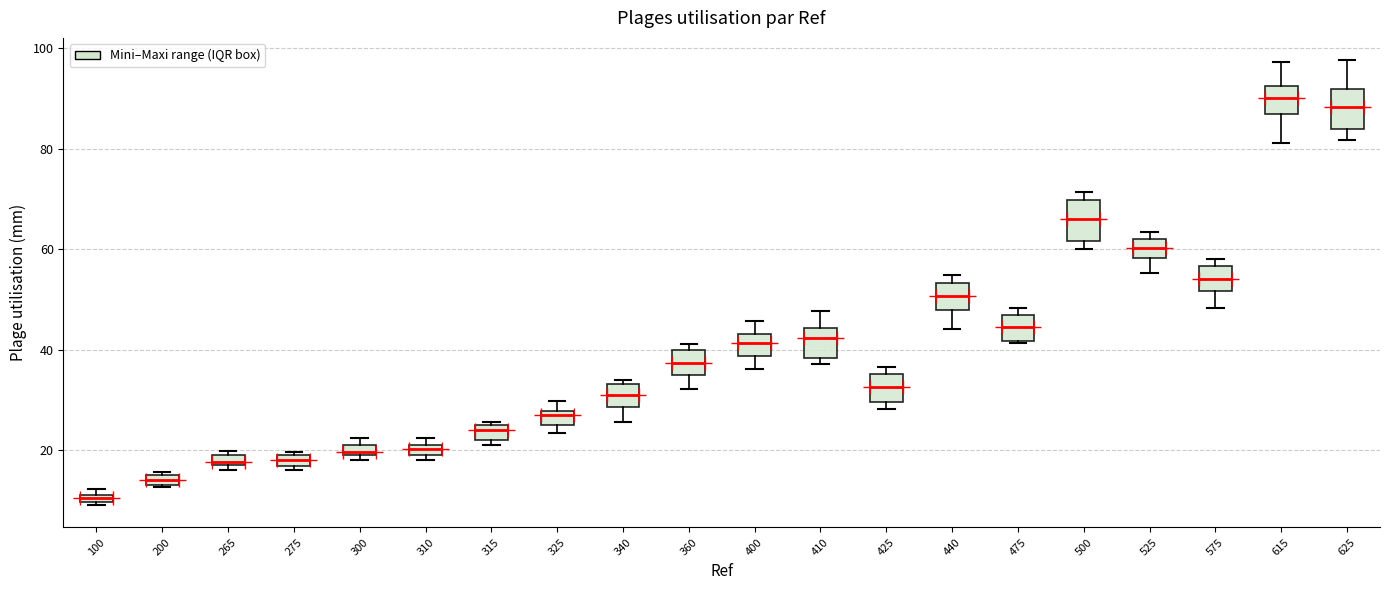

Which box has the lowest median line?

100